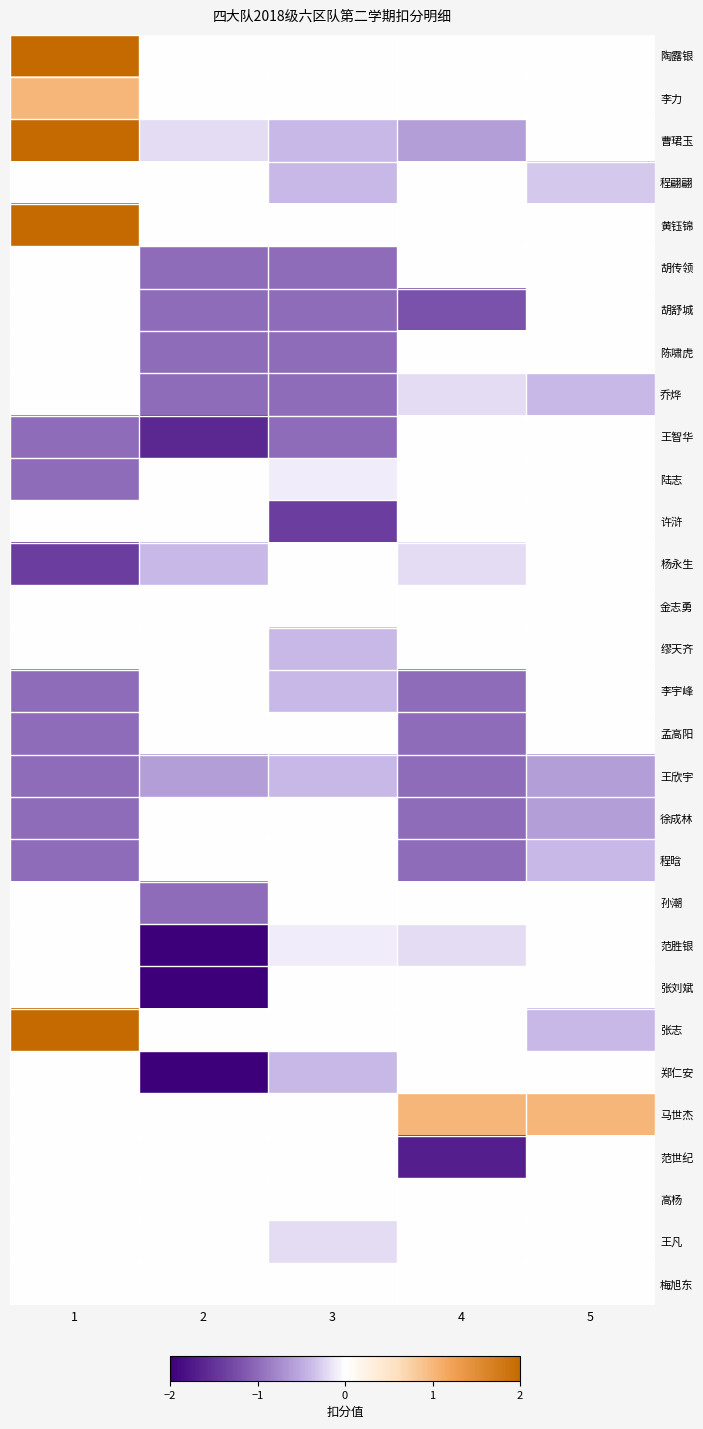

Which series has the largest range (max minus min)?

曹珺玉